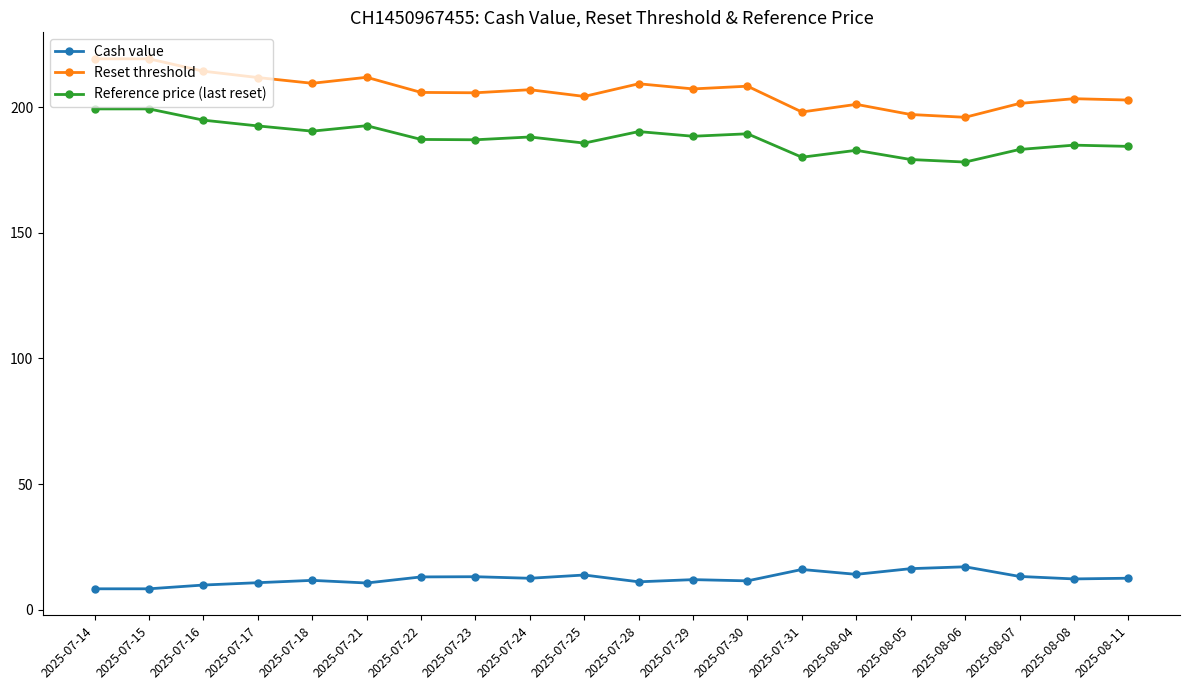

At 2025-08-05, list the series in order from largest to smallest.

Reset threshold, Reference price (last reset), Cash value